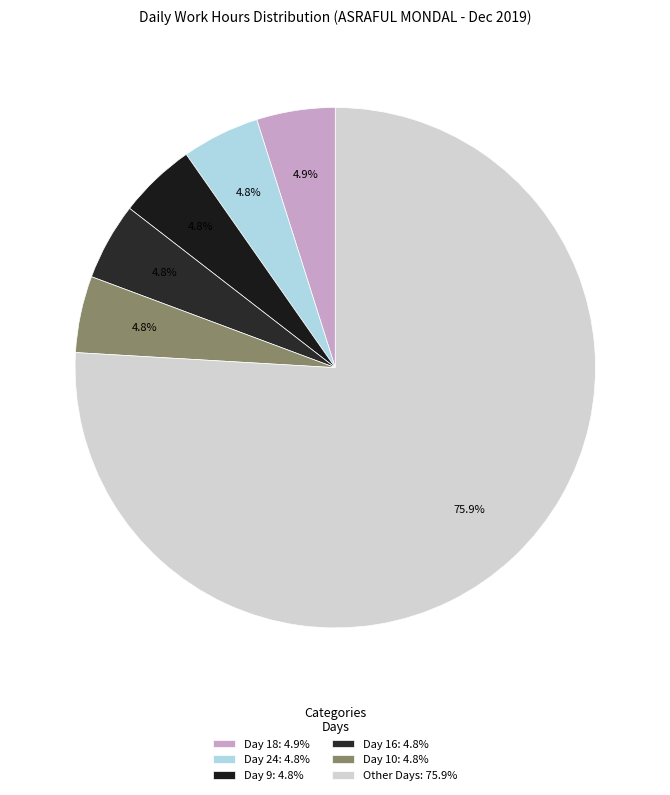

Count the number of slices in the pie.

6